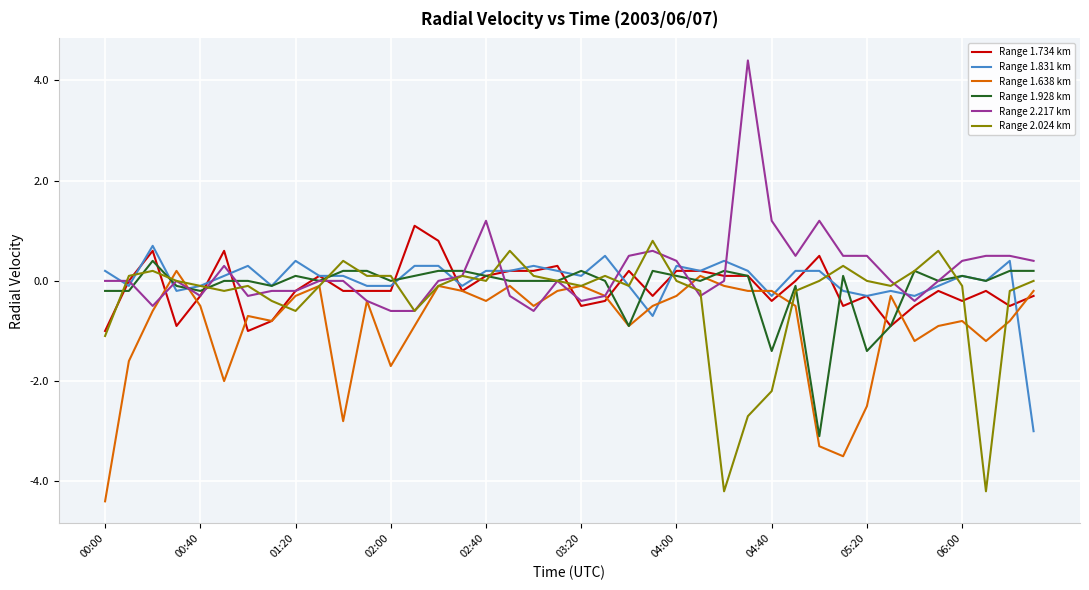

What is the minimum value for Range 1.928 km?

-3.1